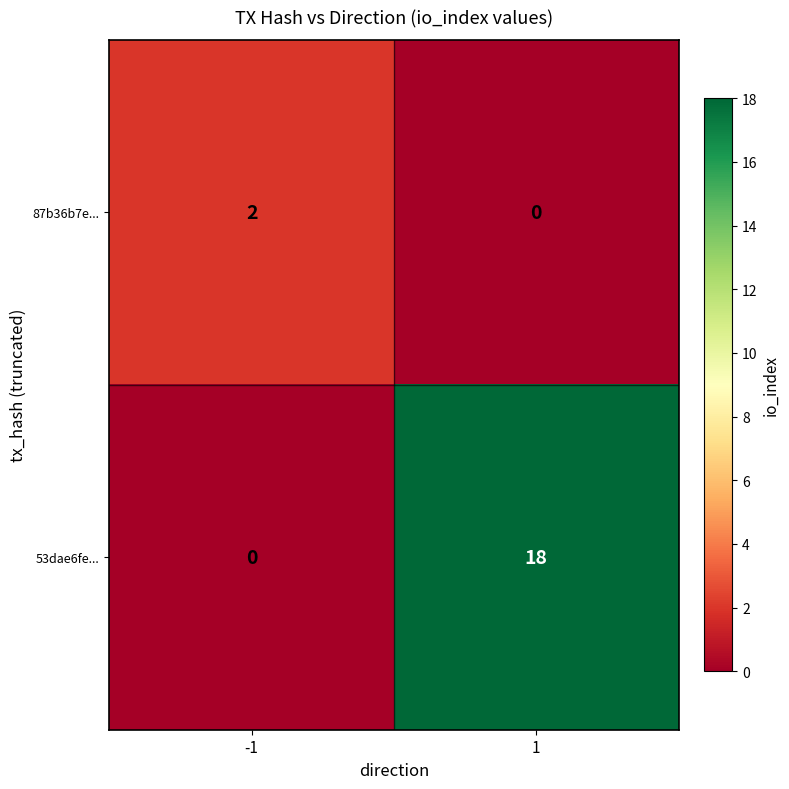

Which series changed the most between -1 and 1?

53dae6fe...